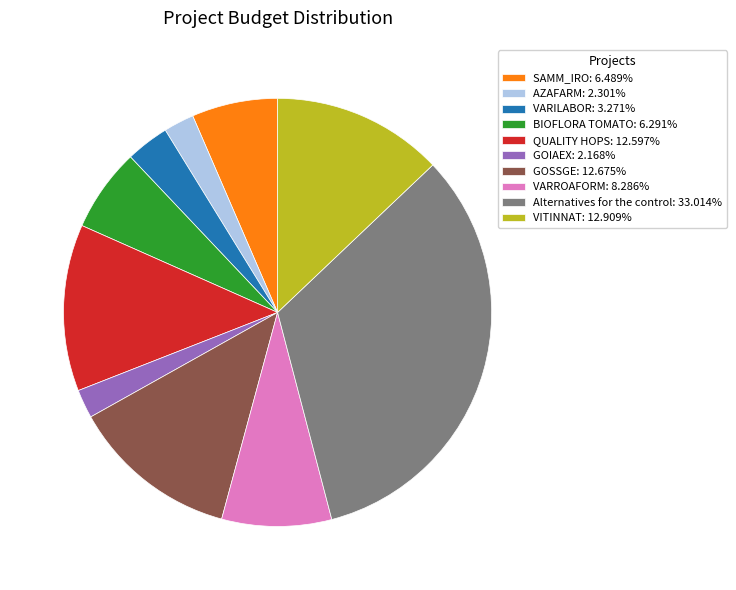

Combined, do Alternatives for the control: 33.014% and VARILABOR: 3.271% account for over 50%?

No